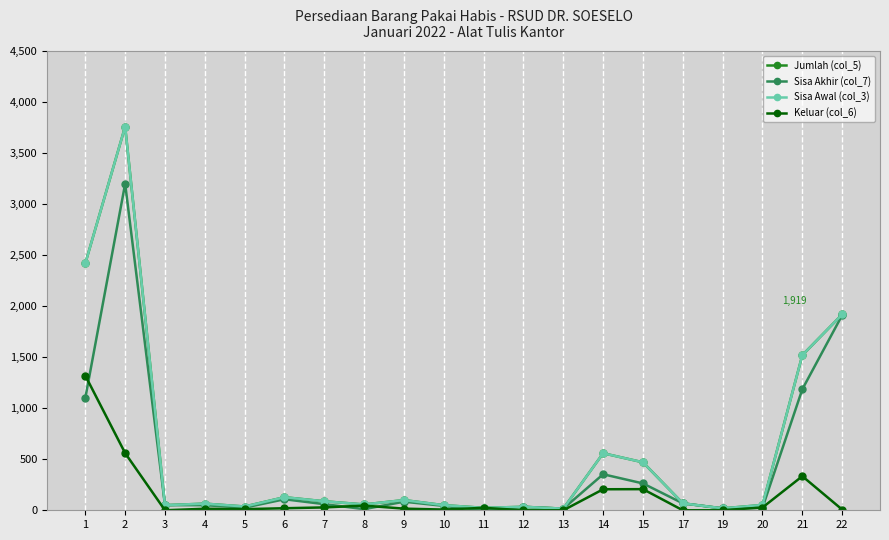

What is the sum of all Jumlah (col_5) values?

11436